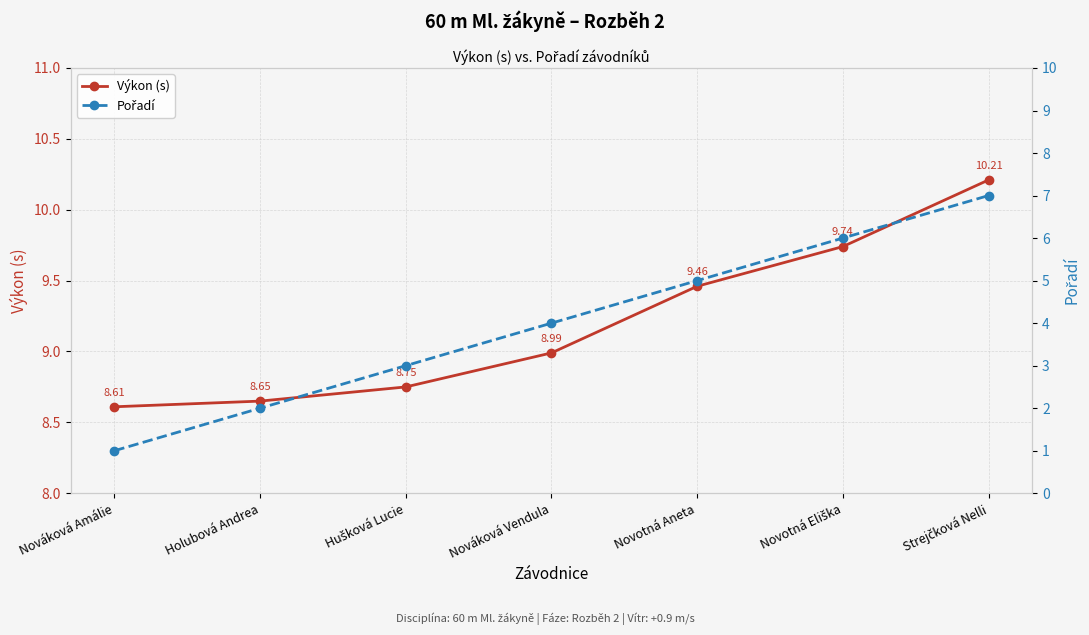

At Novotná Aneta, list the series in order from smallest to largest.

Pořadí, Výkon (s)